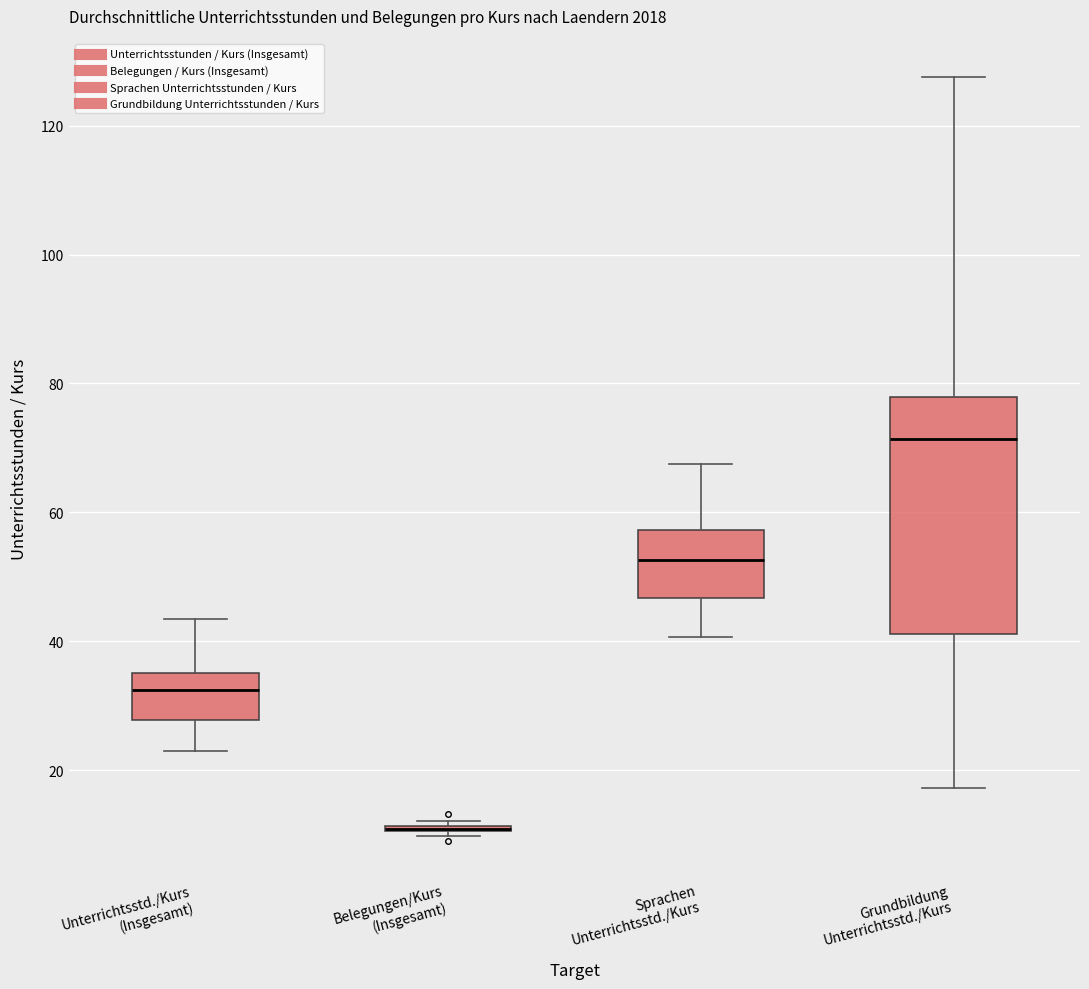

Reading left to right, read every box against the y-axis: the position of its median line, the range the box covers, and the ends of its whiskers. The values are not printed on the chart, so give them approximately, as read against the axis.

Unterrichtsstd./Kurs (Insgesamt): median 32, box 28 to 36, whiskers 22 to 44
Belegungen/Kurs (Insgesamt): box collapsed to a line at 10, whiskers 10 to 12
Sprachen Unterrichtsstd./Kurs: median 52, box 46 to 58, whiskers 40 to 68
Grundbildung Unterrichtsstd./Kurs: median 72, box 42 to 78, whiskers 18 to 128